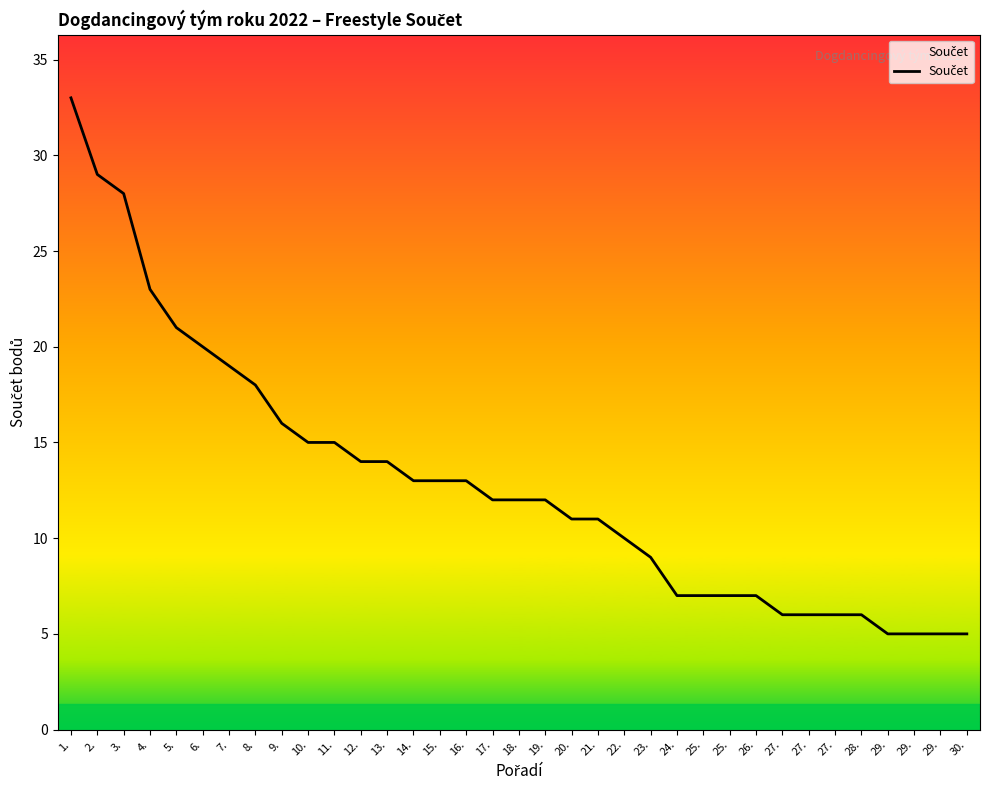

Is this an area chart (filled region under the line)?

Yes